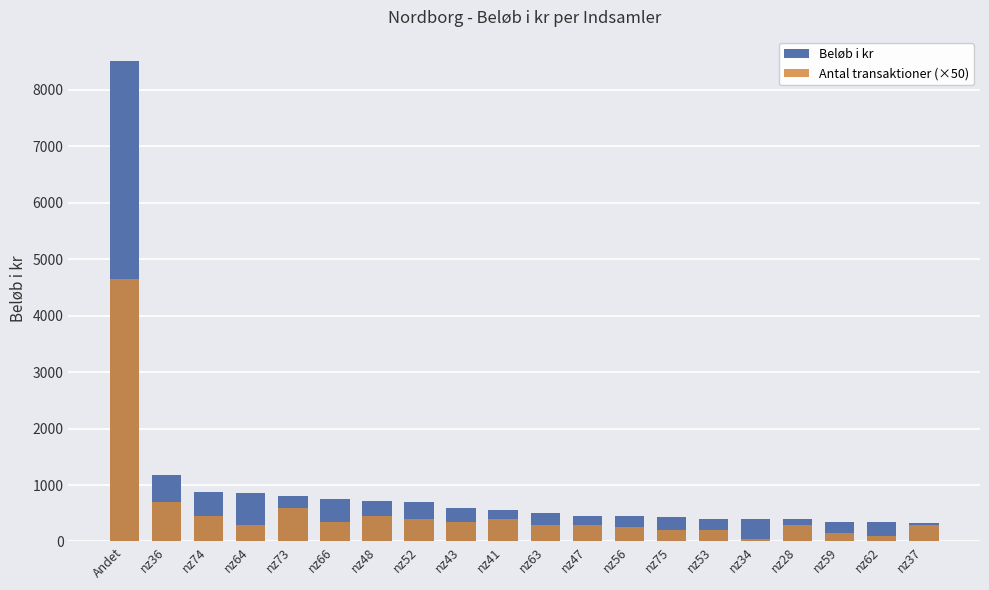

What is the label of the 5th bar from the left?

nz73